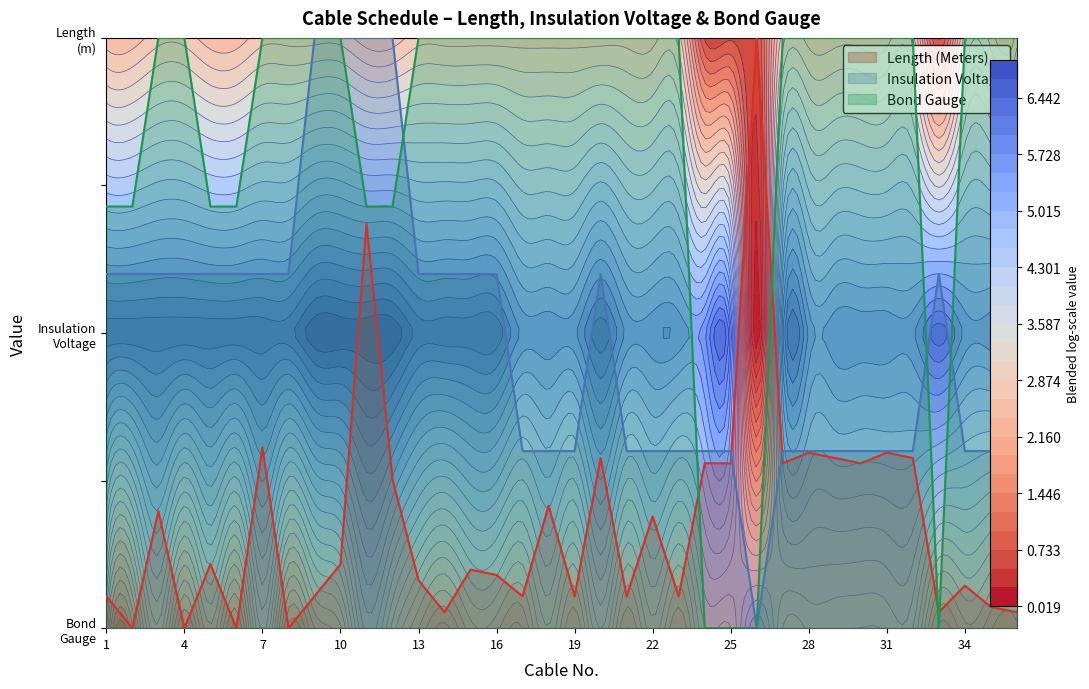

How many interior local valleys does the Bond Gauge series have?

1